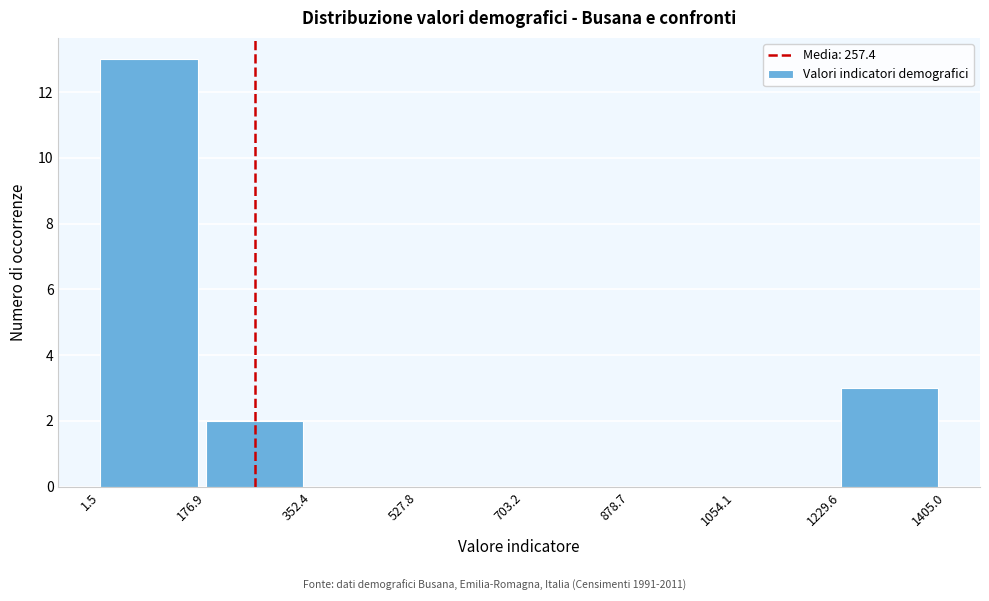

Reading left to right, list every bar in this chart as the range it spans on the x-axis followed by its height. The values are not printed on the chart, so give them approximately, as read against the axis.

1.5 to 176.9: 13
176.9 to 352.4: 2
352.4 to 527.8: 0
527.8 to 703.2: 0
703.2 to 878.7: 0
878.7 to 1054.1: 0
1054.1 to 1229.6: 0
1229.6 to 1405.0: 3